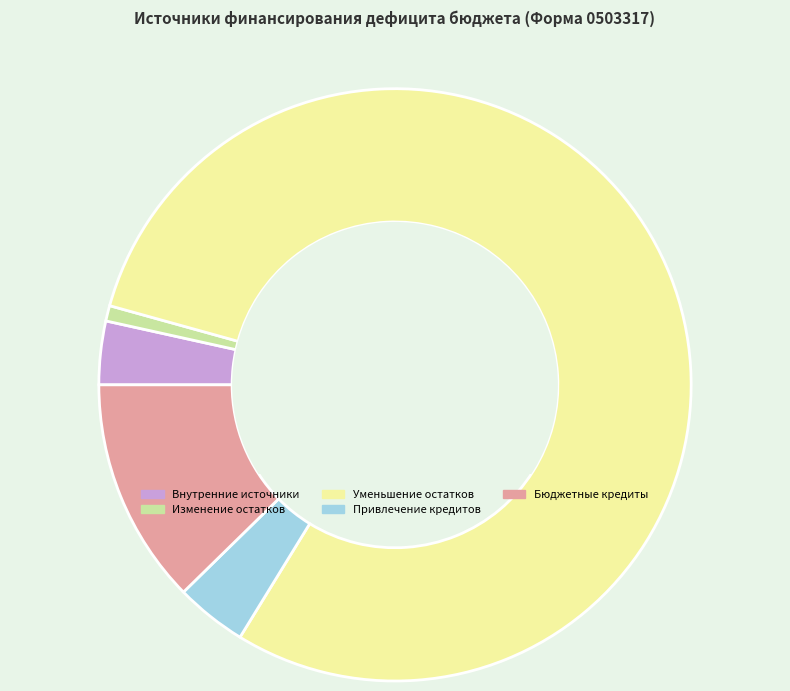

Combined, do Изменение остатков and Уменьшение остатков account for over 50%?

Yes